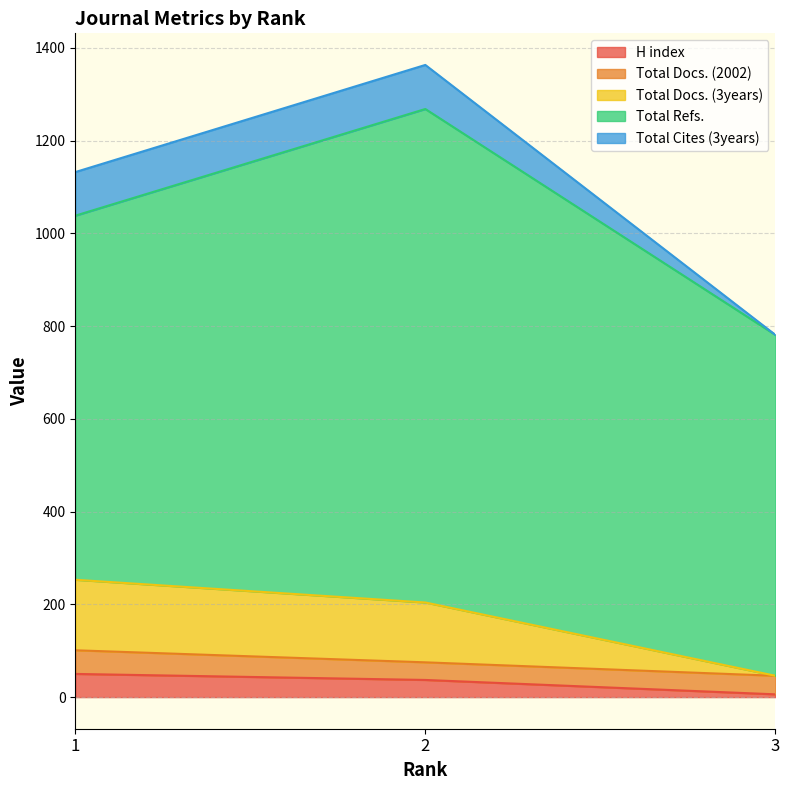

Which series has the widest spread of values?

Total Refs.